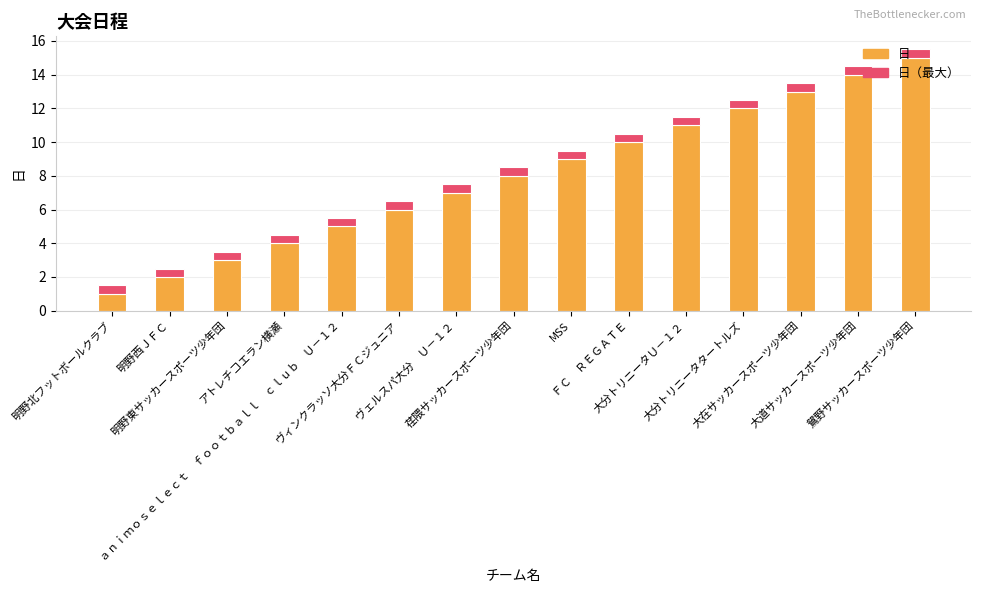

What is the sum of all 日 values?

120.0